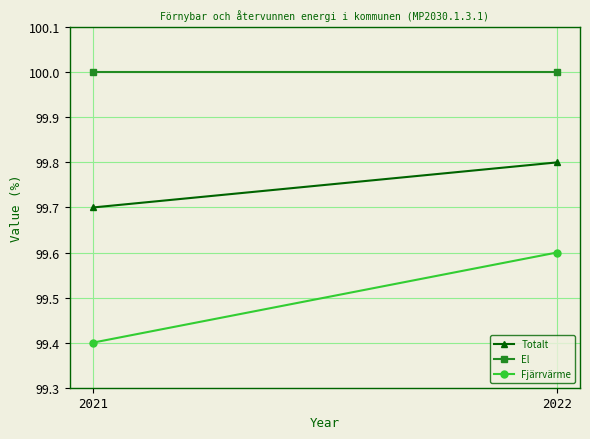

Reading left to right, list all the values displayed in this chart.

Totalt: 99.7	99.8
El: 100.0	100.0
Fjärrvärme: 99.4	99.6